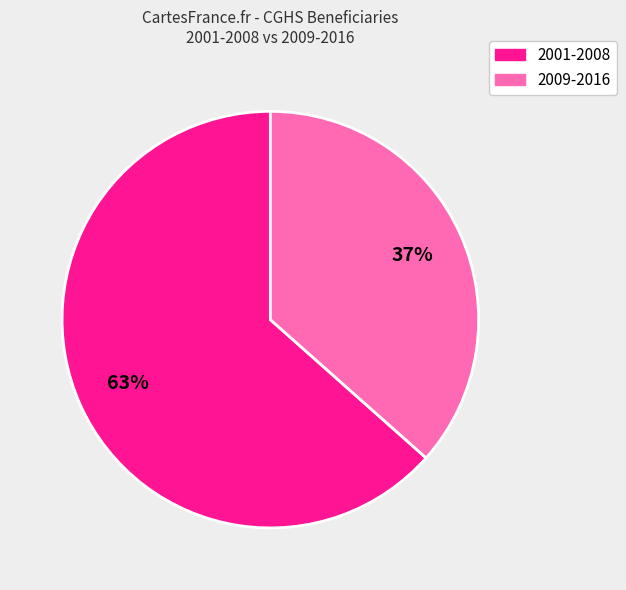

How many segments does this pie chart have?

2